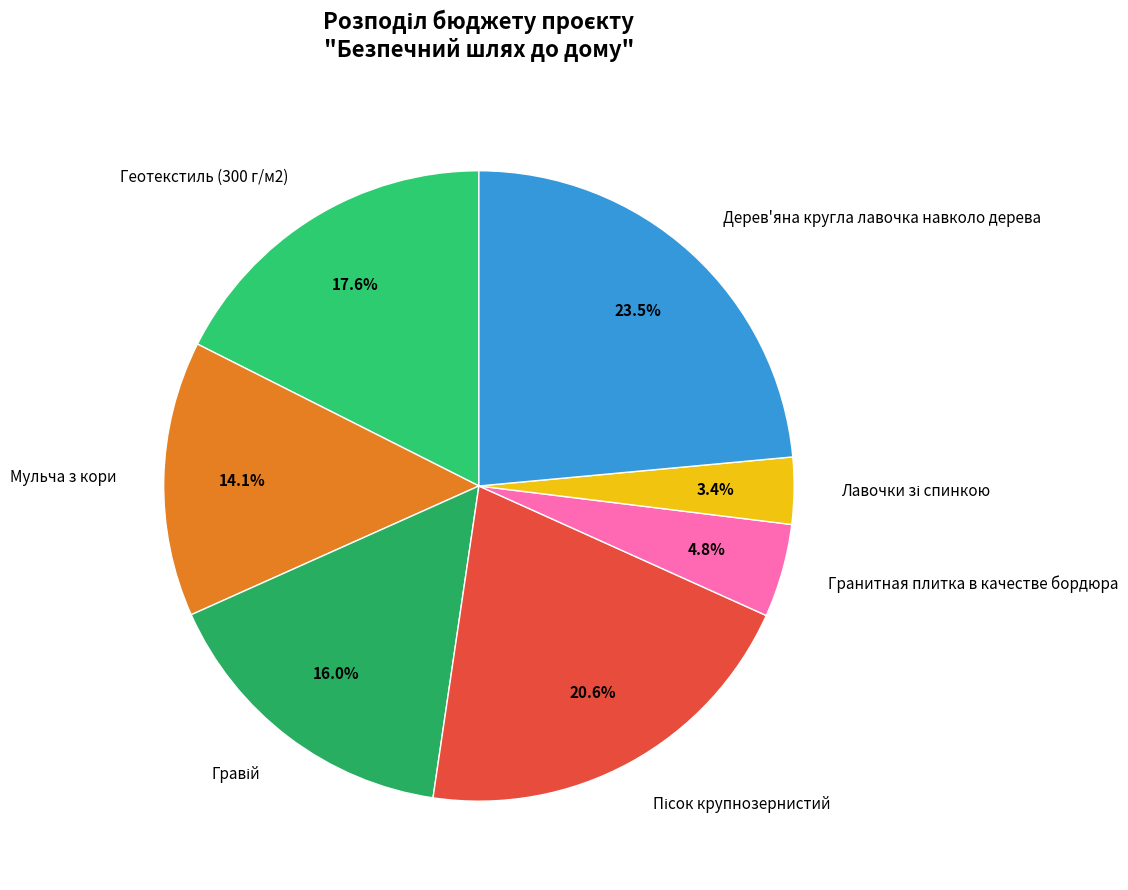

Is the sum of Дерев'яна кругла лавочка навколо дерева and Геотекстиль (300 г/м2) greater than half?

No